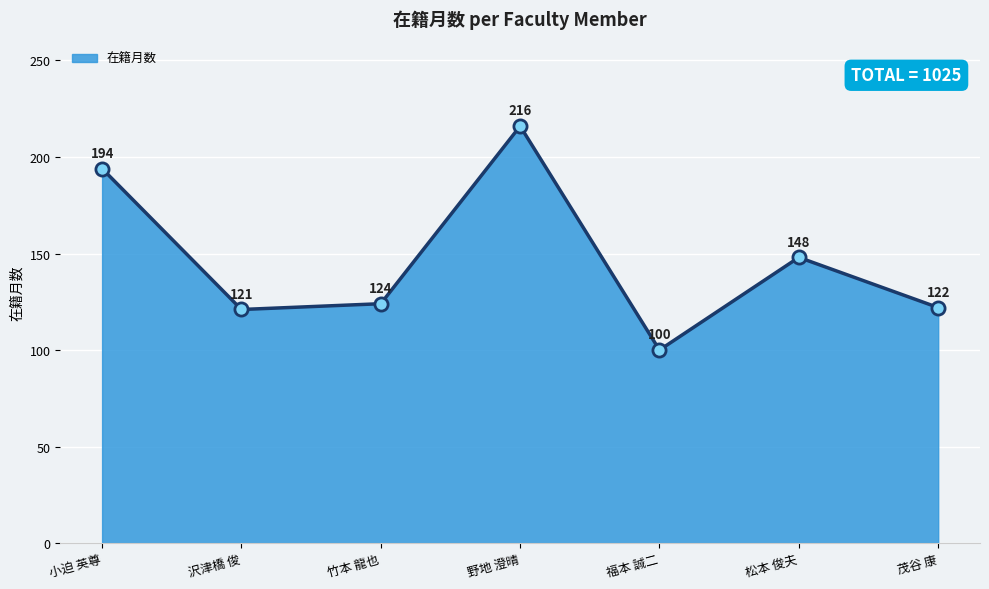

What is the ratio of the value at 福本 誠二 to the value at 竹本 龍也?

0.8